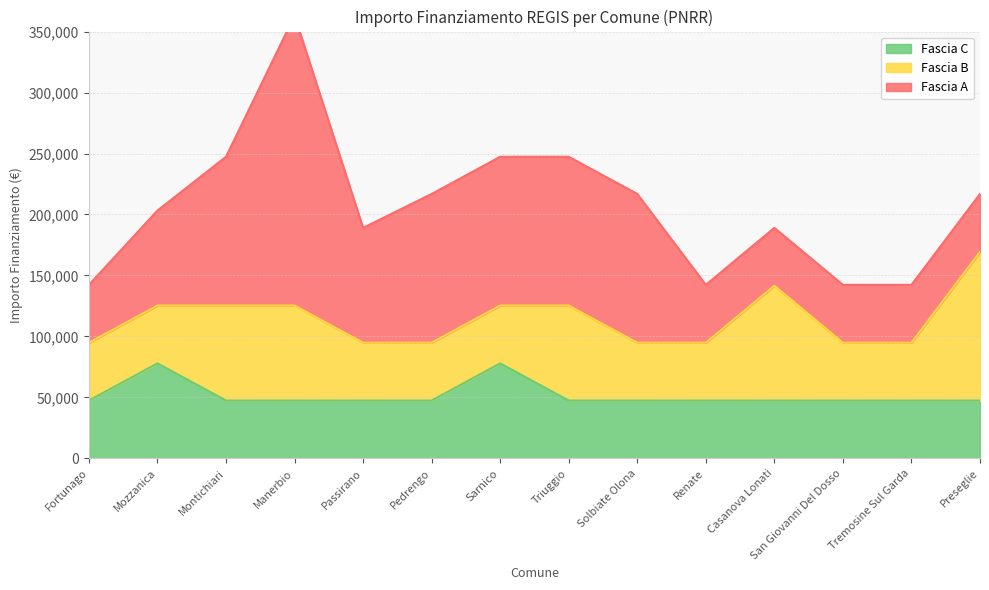

What is the difference between the maximum and minimum values in the Fascia B series?

74565